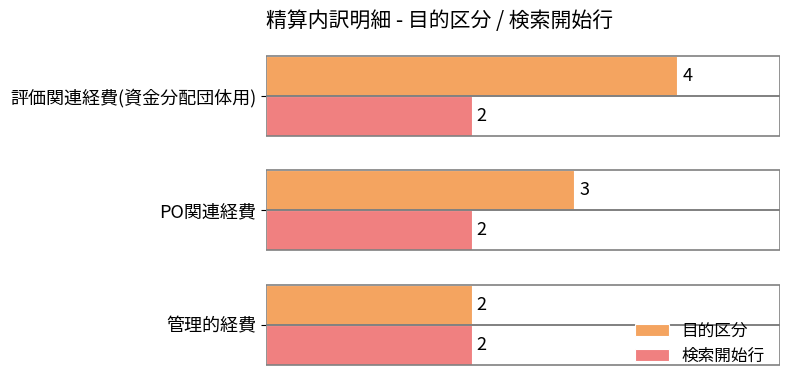

True or false: 目的区分 has a value of 2 at 管理的経費.

True